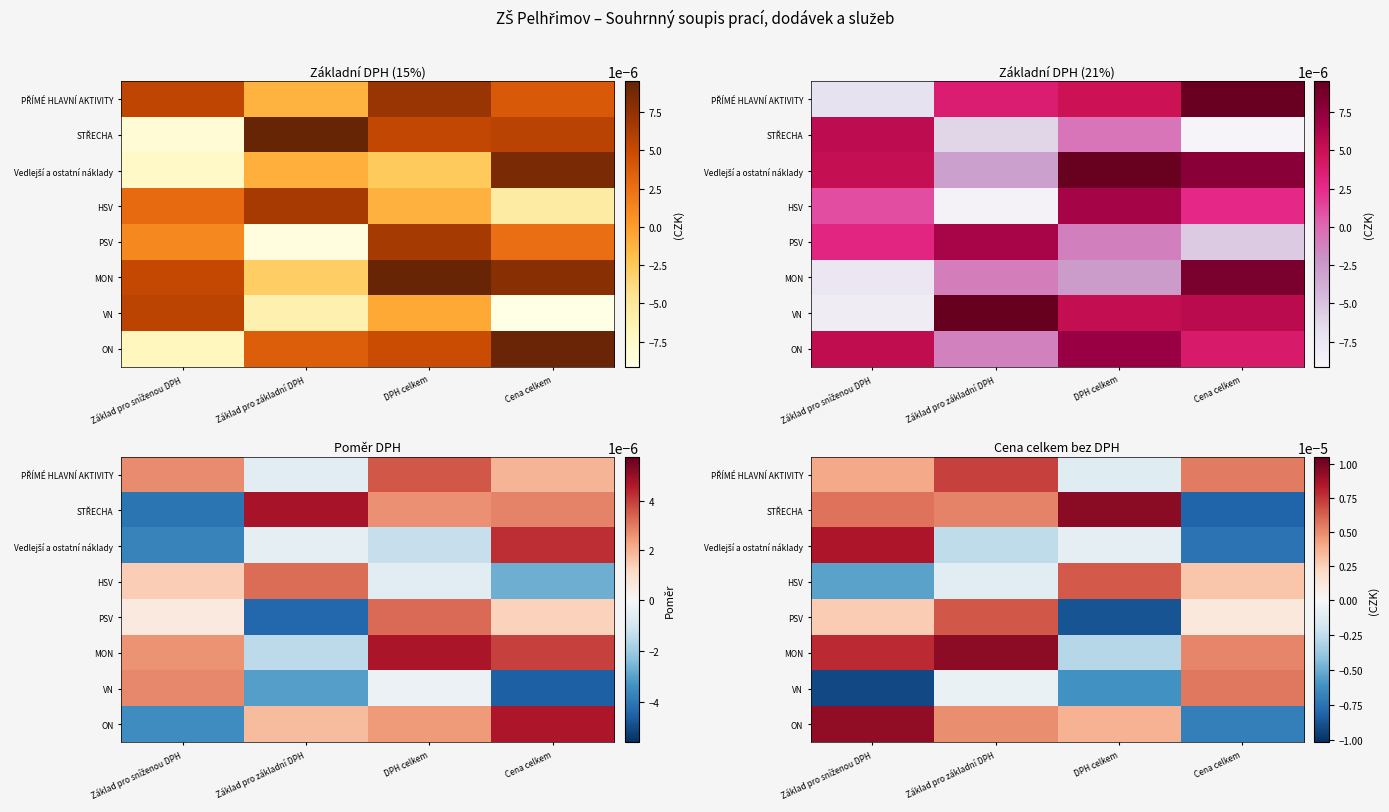

At which category is the sum across all series the highest?

Základ pro základní DPH